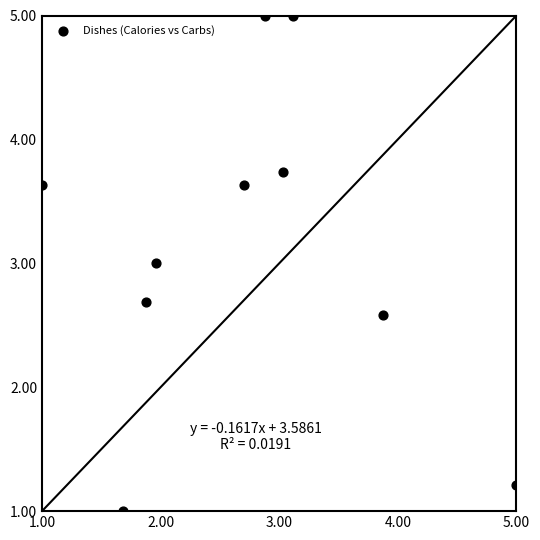

What is the range of X values (max minus min)?

4.0